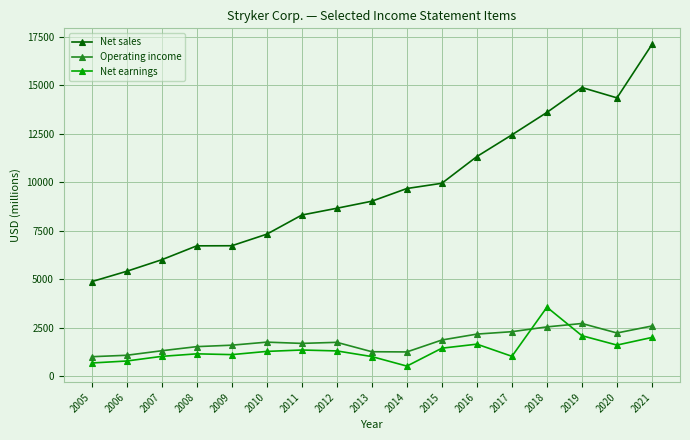

Which series has the largest total across all categories?

Net sales